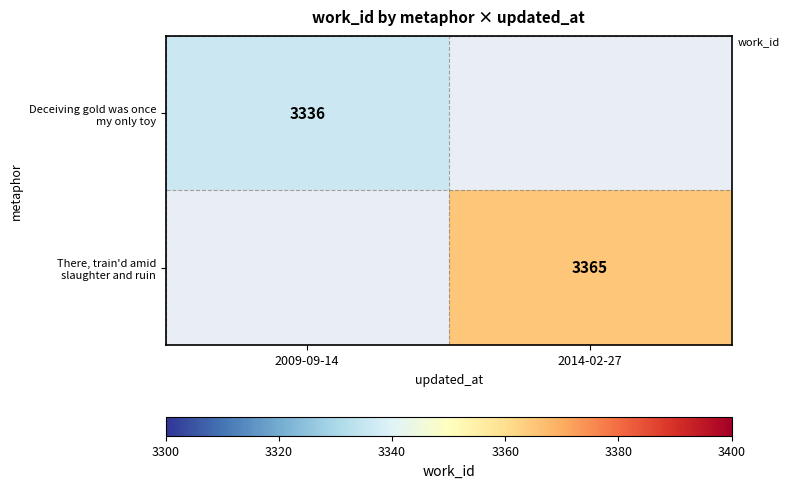

Rank the categories by Deceiving gold was once my only toy value from lowest to highest.

2009-09-14, 2014-02-27